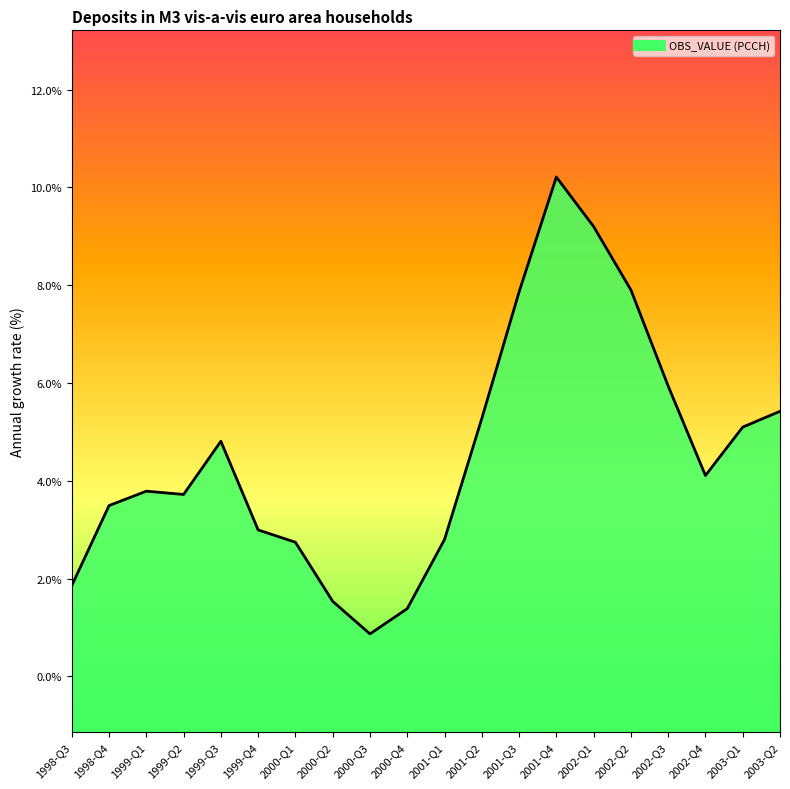

Which category has the lowest value across all series?

2000-Q3